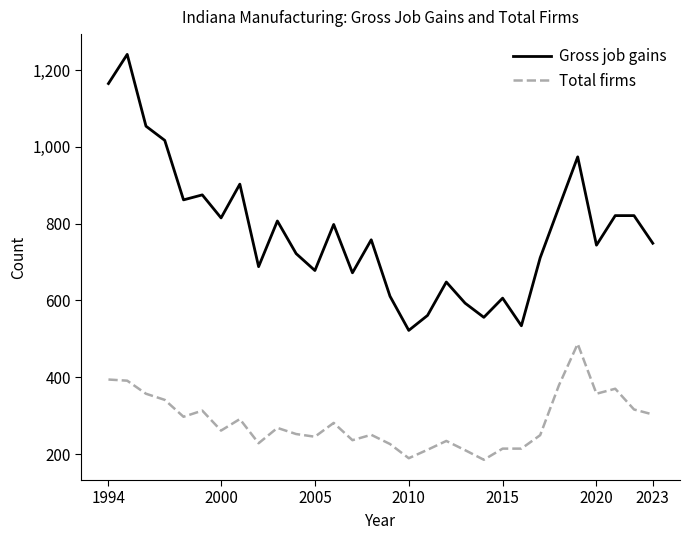

How many interior local valleys does the Gross job gains series have?

9